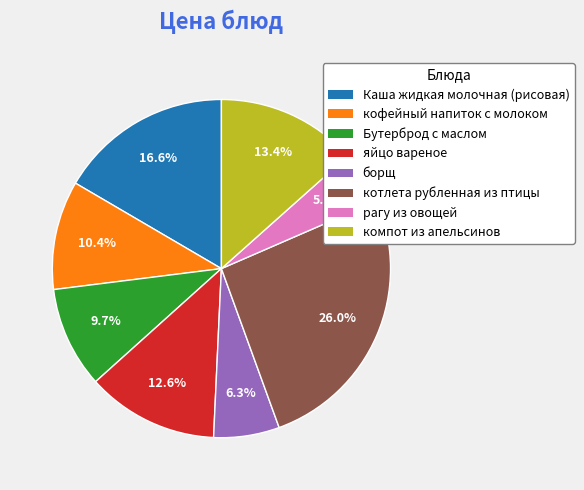

What percentage is the Бутерброд с маслом slice, to the nearest percent?

10%